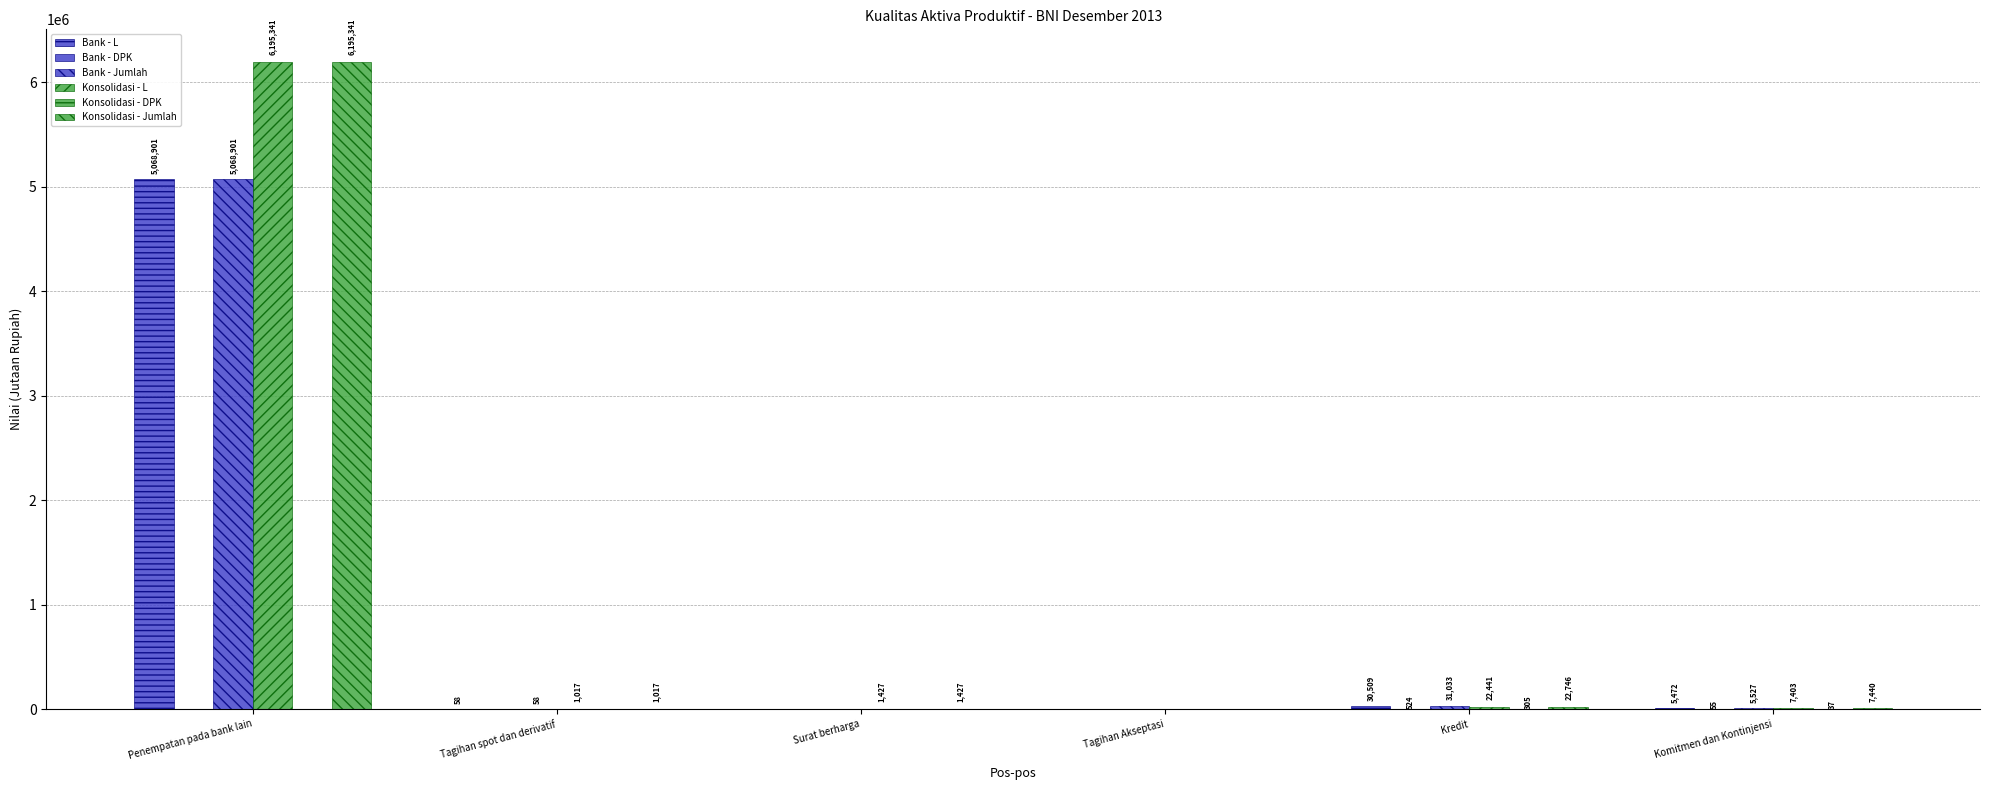

At which label does Konsolidasi - L reach its minimum?

Tagihan Akseptasi